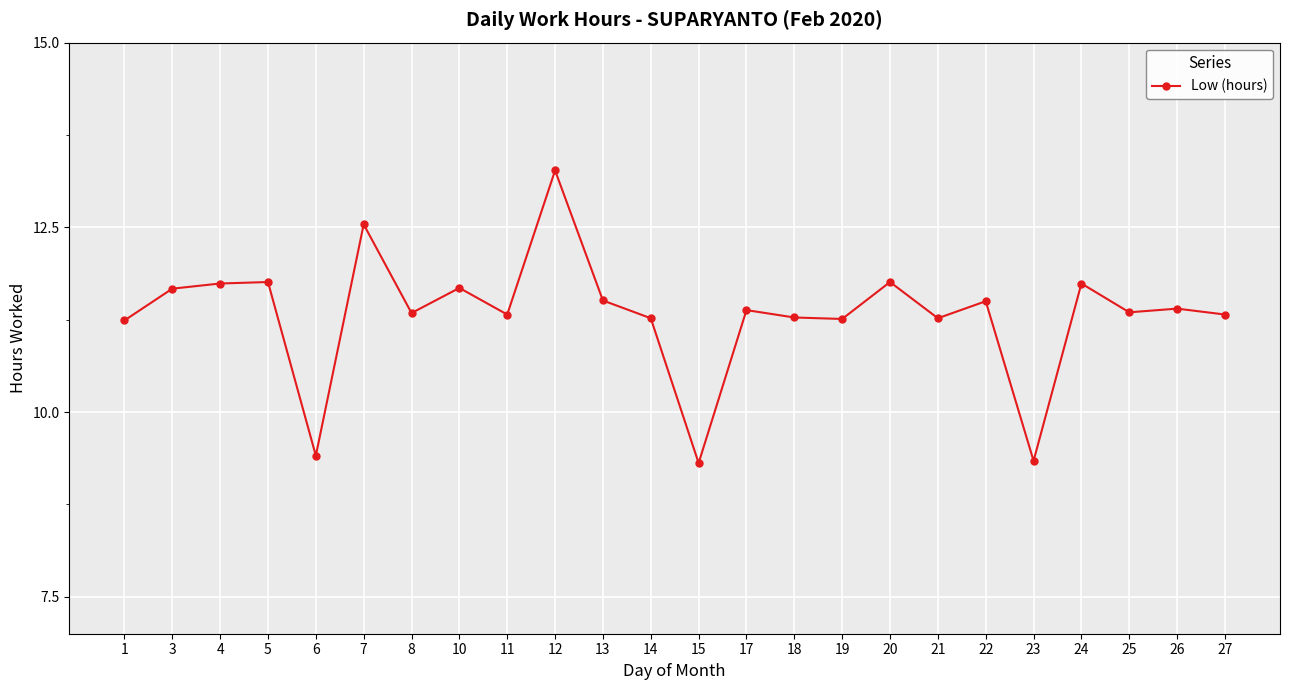

Approximately how many times larger is the value at 19 compared to 17?

1.0